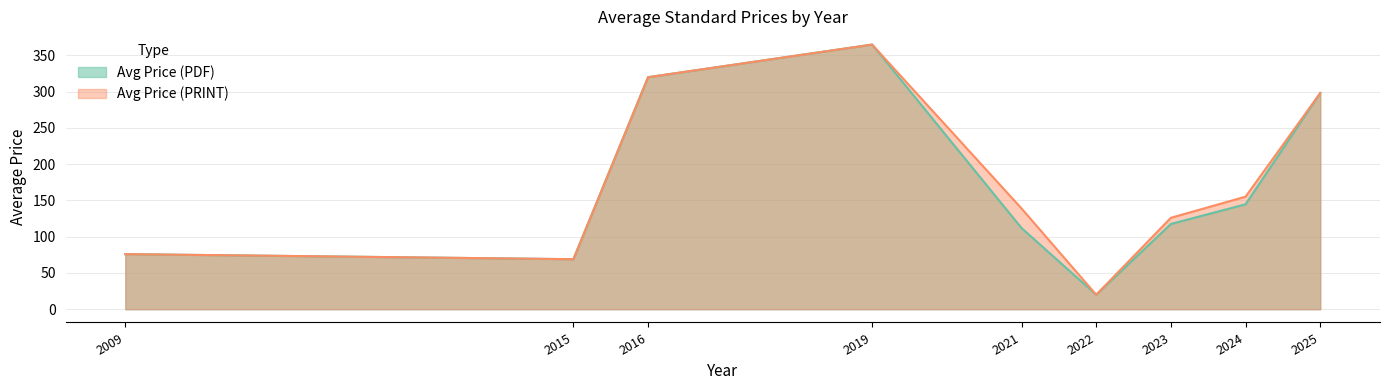

True or false: Avg Price (PDF) and Avg Price (PRINT) intersect in this chart.

False